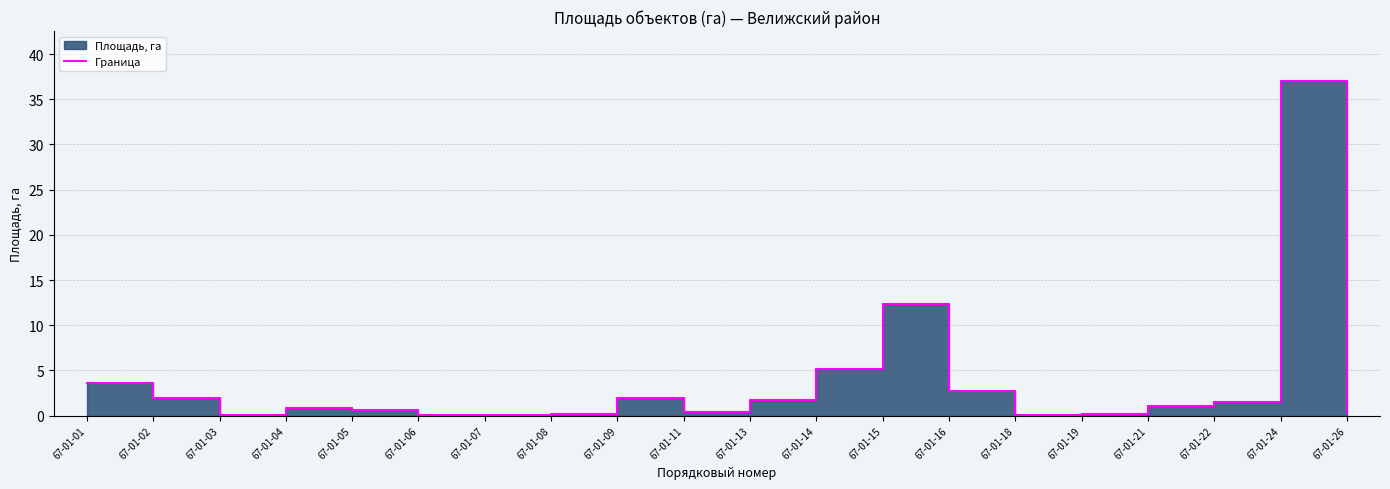

Which has a higher value, 67-01-06 or 67-01-26?

67-01-26